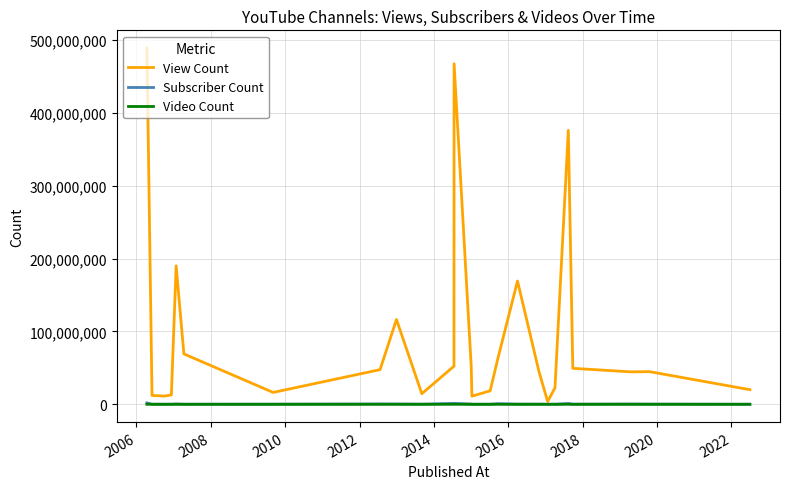

Which series has the largest range (max minus min)?

View Count